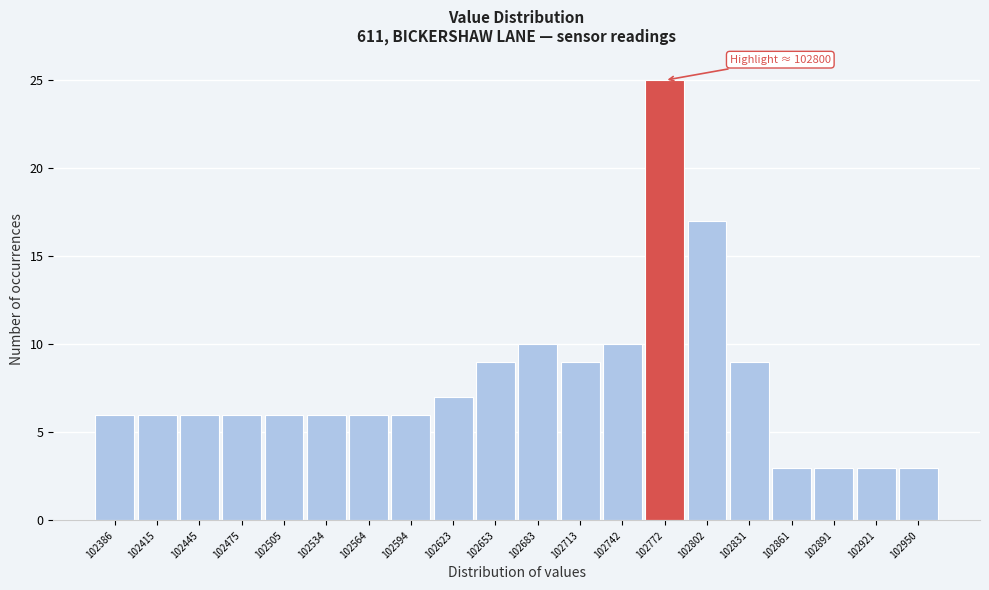

Reading right to left, list all the values displayed in this chart.

102950=3	102921=3	102891=3	102861=3	102831=9	102802=17	102772=25	102742=10	102713=9	102683=10	102653=9	102623=7	102594=6	102564=6	102534=6	102505=6	102475=6	102445=6	102415=6	102386=6